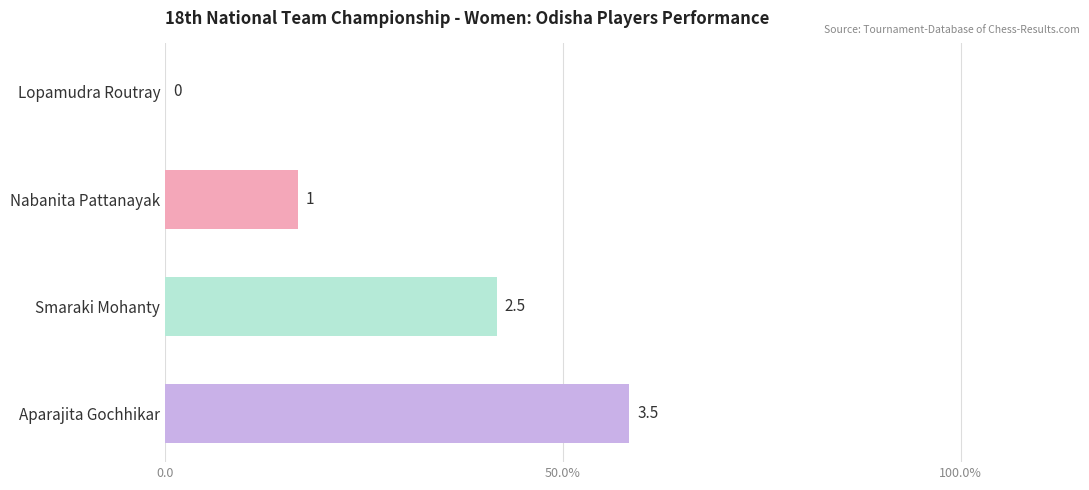

Are the bars horizontal?

Yes